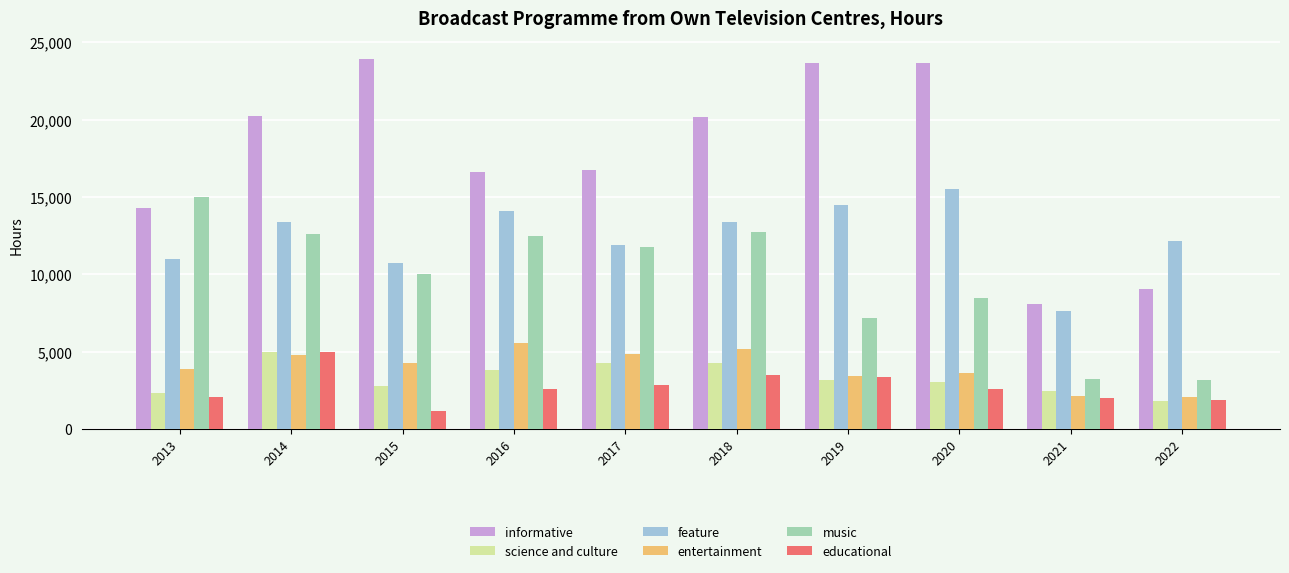

What is the minimum value shown in the chart?

1184